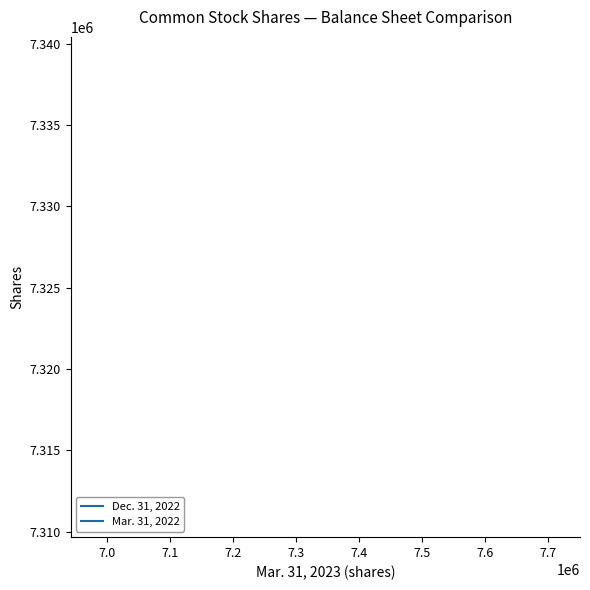

True or false: Dec. 31, 2022 has a value of 13159749 at 7.2.

False